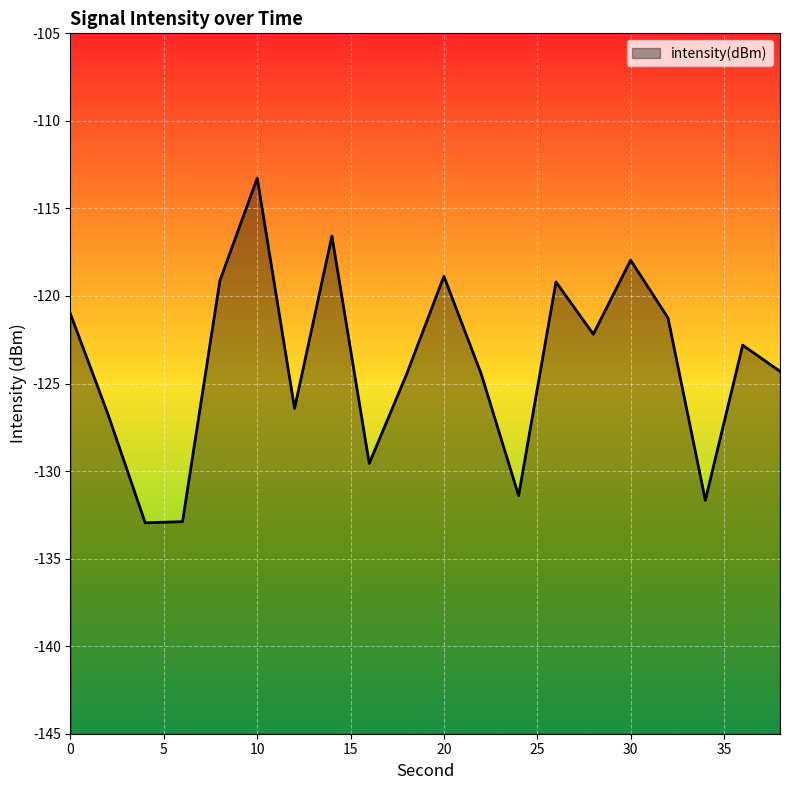

Rank the categories by value from lowest to highest.

4, 6, 34, 24, 16, 2, 12, 18, 22, 38, 36, 28, 32, 0, 26, 8, 20, 30, 14, 10